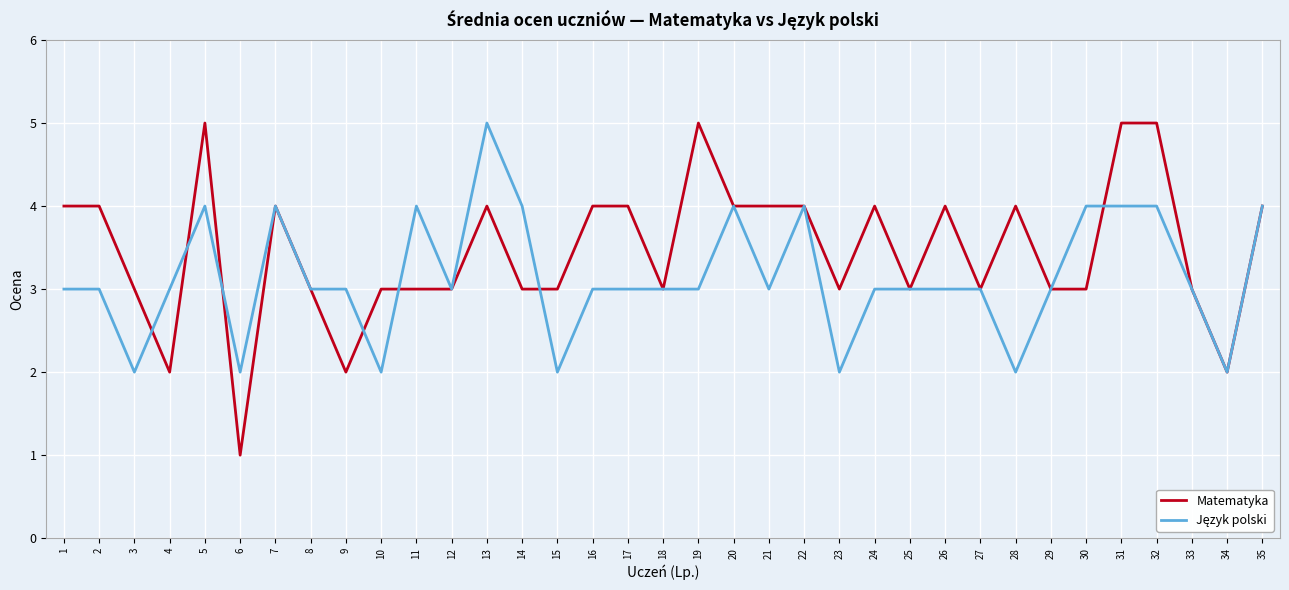

Between 7 and 14, which series saw the biggest shift?

Matematyka